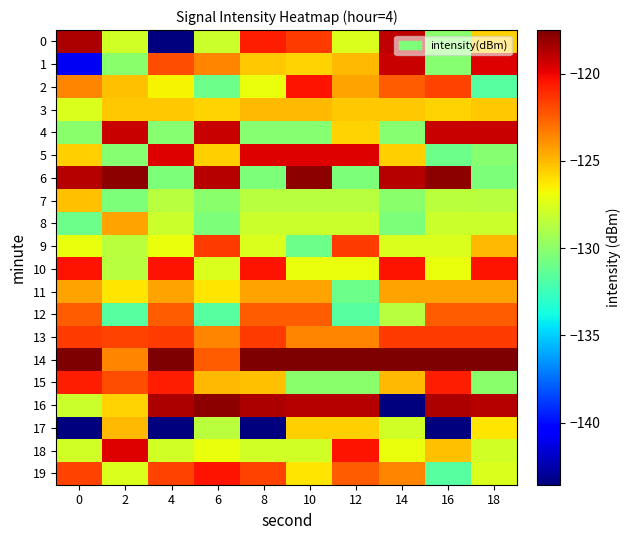

Which category has the lowest value across all series?

4